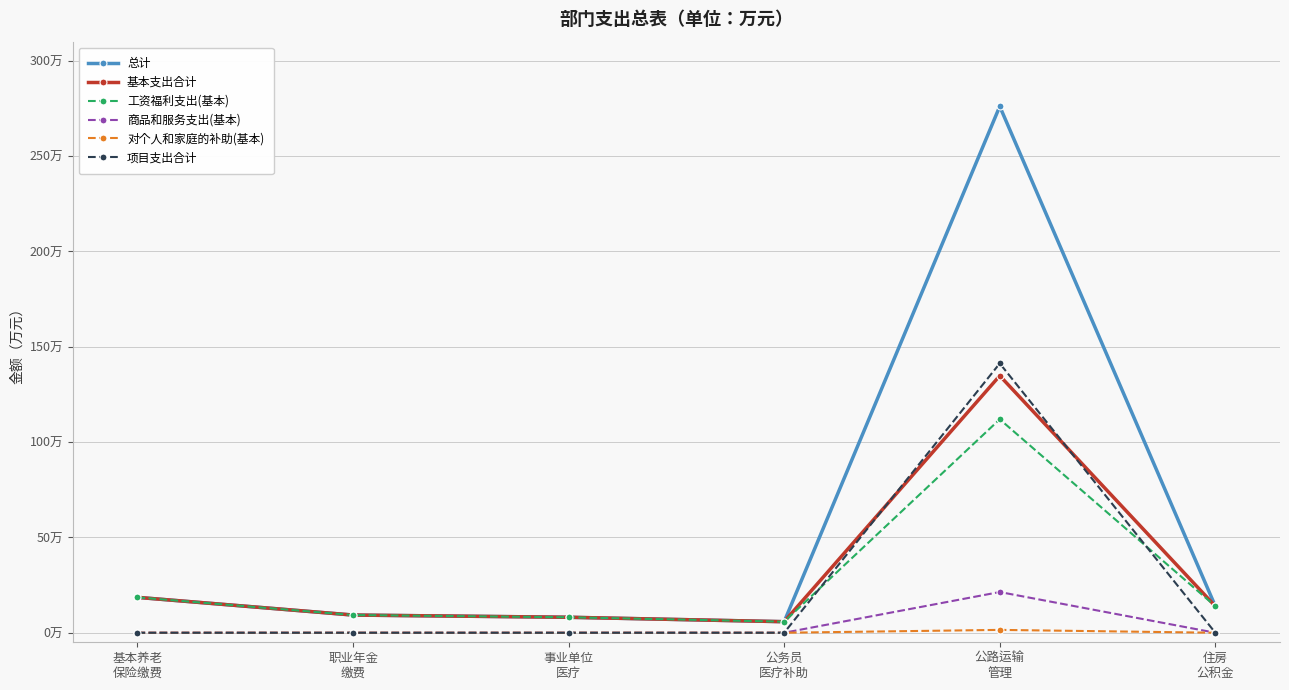

Which series has the largest total across all categories?

总计